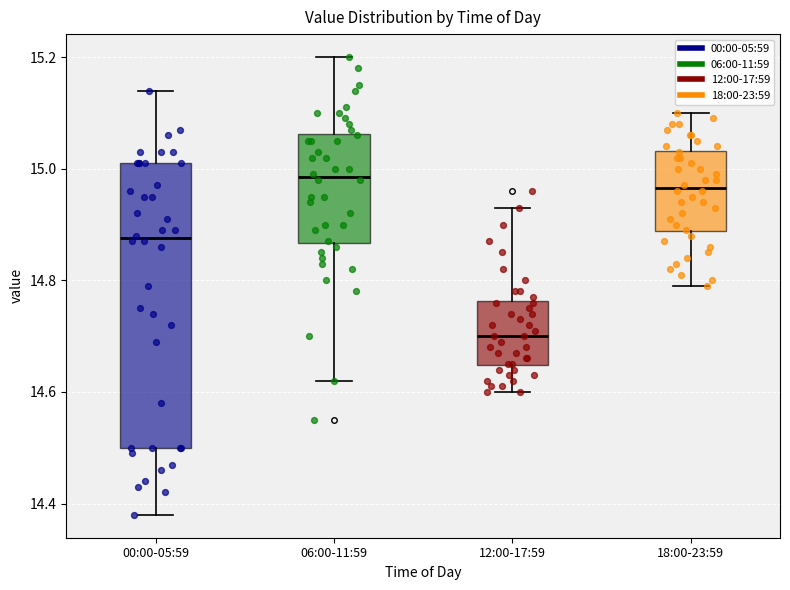

Where does the lower whisker of the box for 06:00-11:59 end on the y-axis? The values are not printed on the chart, so give them approximately, as read against the axis.

14.62